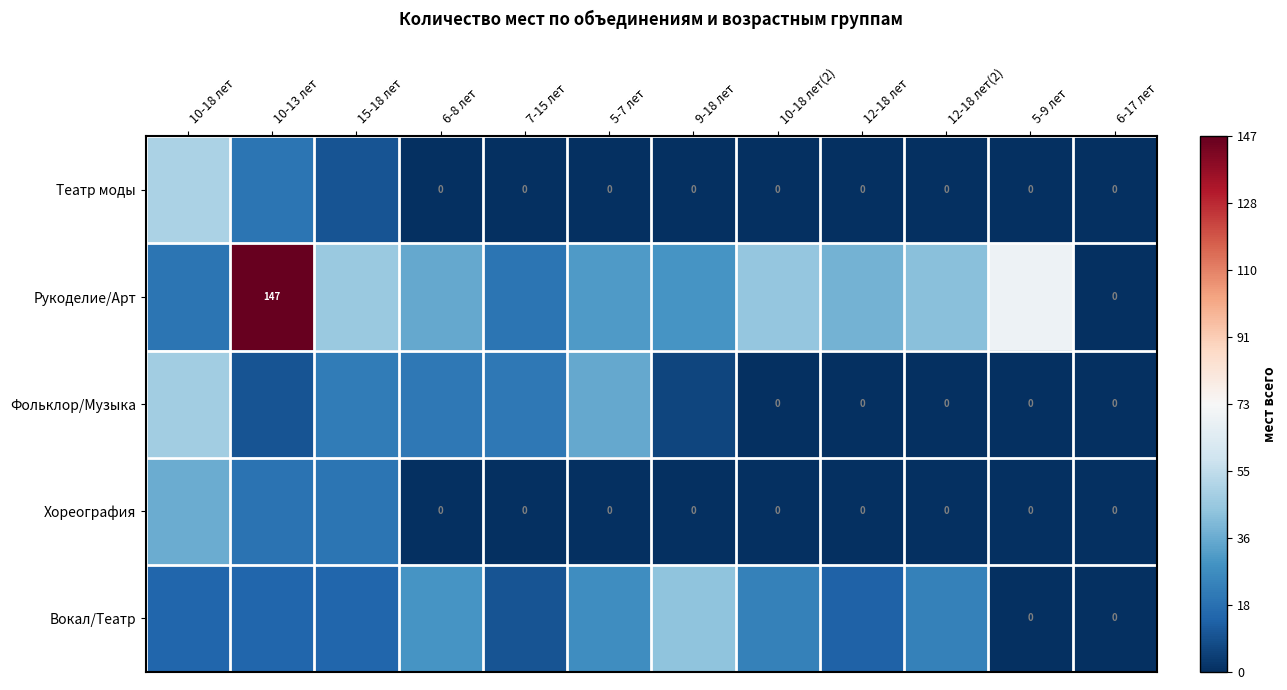

The value of Рукоделие/Арт at 6-8 лет is 36. True or false?

True